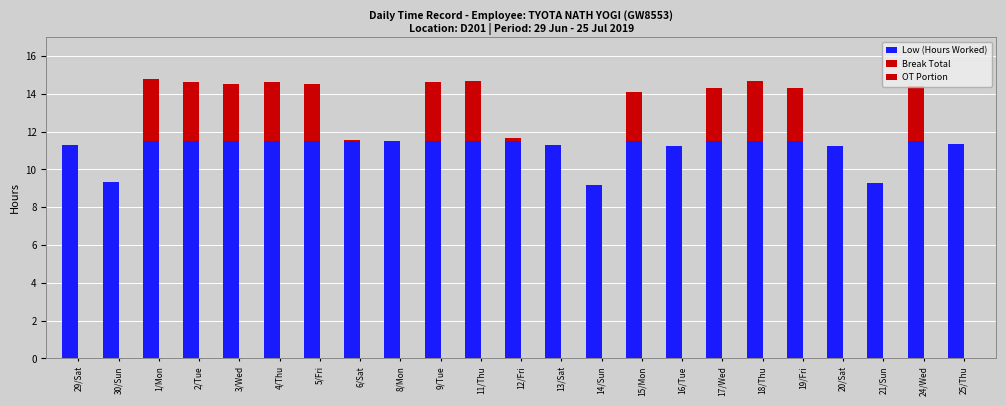

True or false: Break Total has a value of 0.0 at 20/Sat.

True